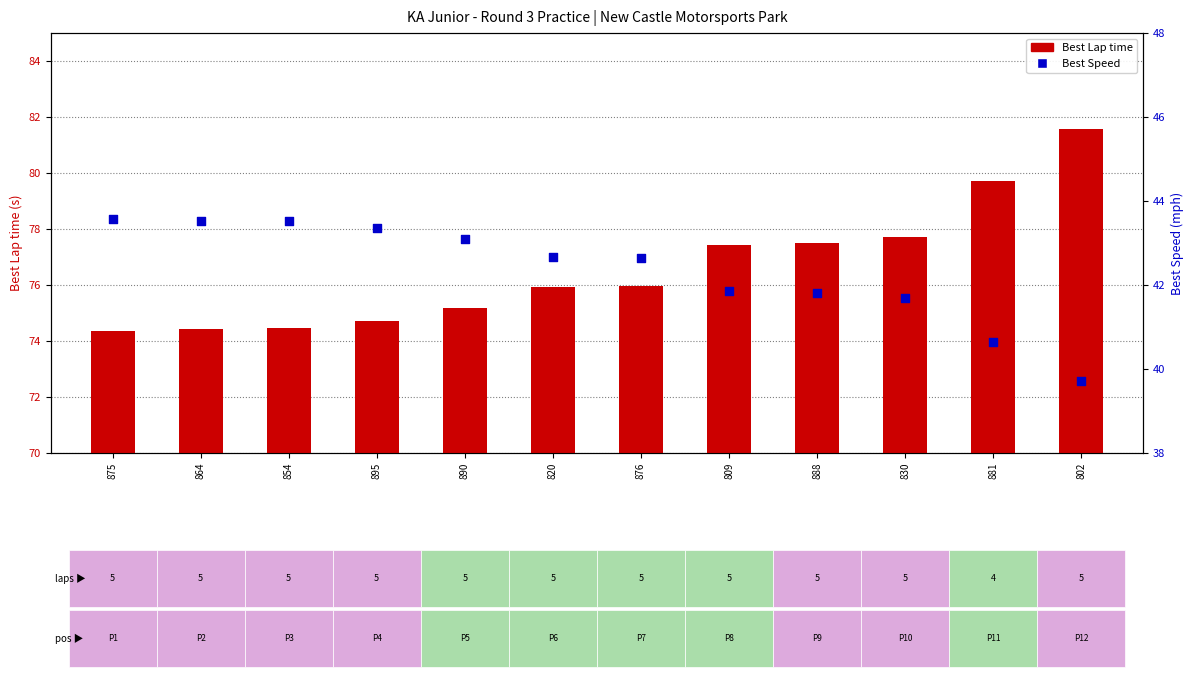

At how many categories does at least one series exceed 47?

12